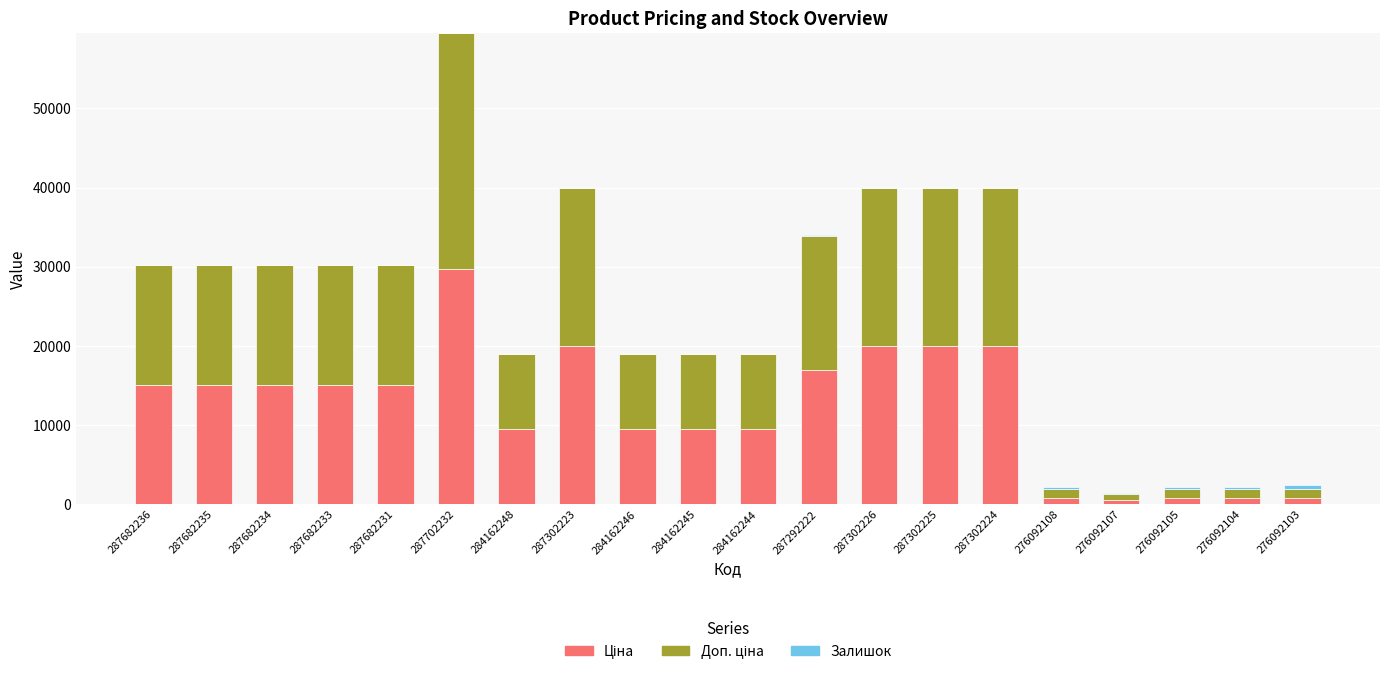

What is the total value across all series at 276092104?

2165.2